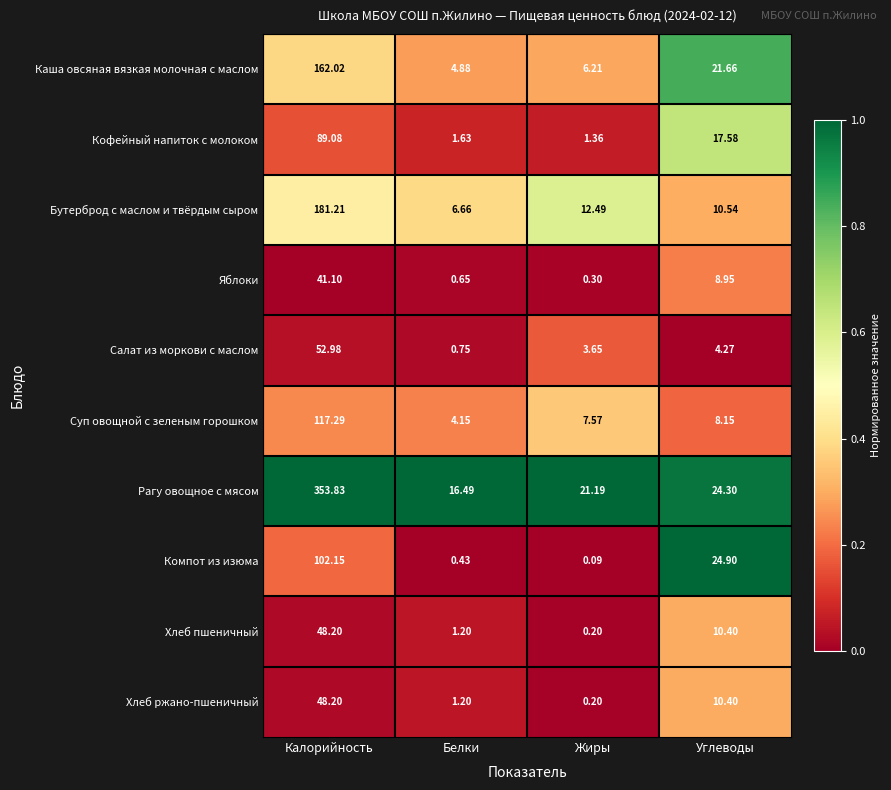

Which series changed the most between Жиры and Углеводы?

Компот из изюма